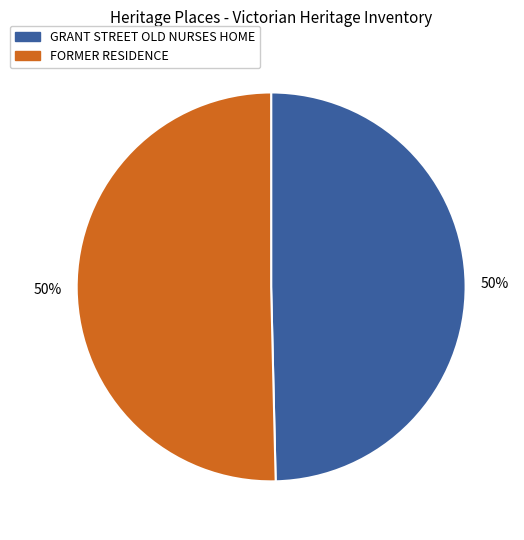

Do GRANT STREET OLD NURSES HOME and FORMER RESIDENCE together represent more than half of the pie?

Yes